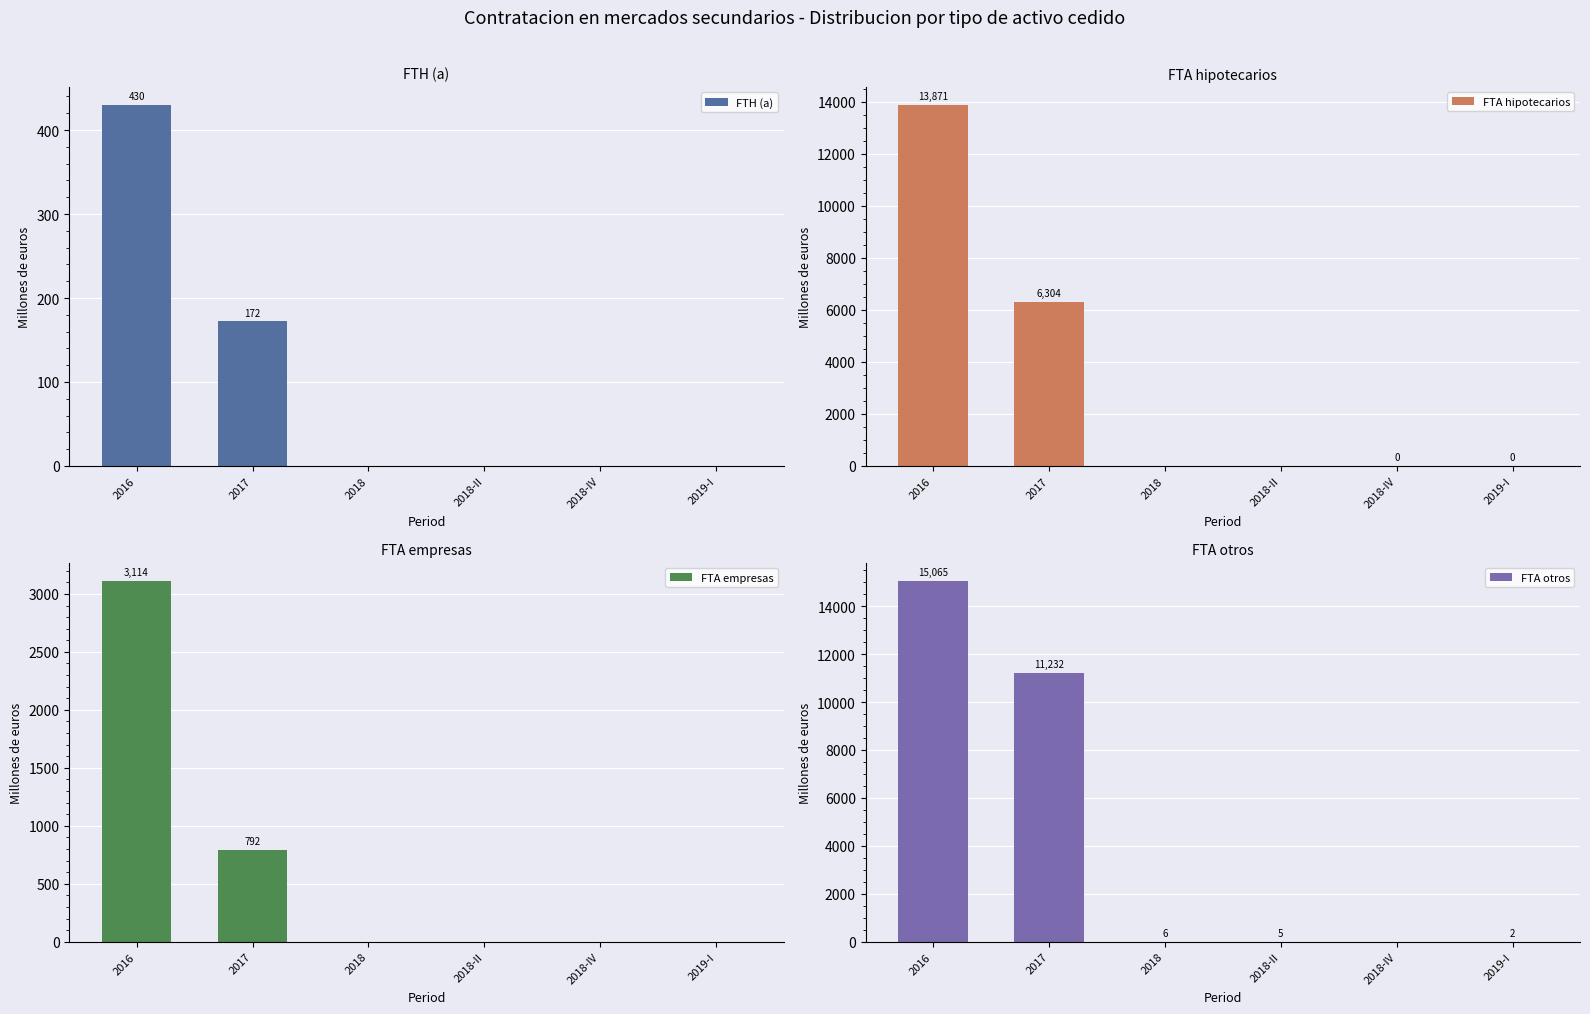

What is the value of the FTA otros bar at the 4th from the left?

5.1